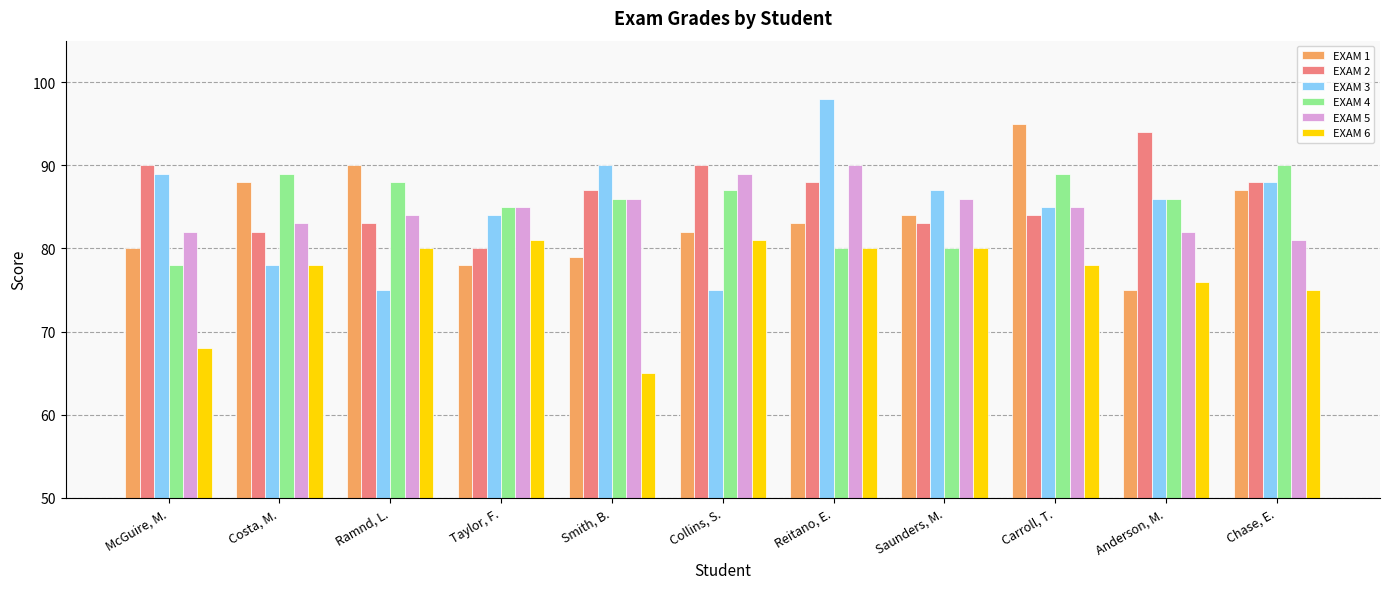

Is the value of EXAM 1 at Collins, S. greater than the value of EXAM 3 at Costa, M.?

Yes